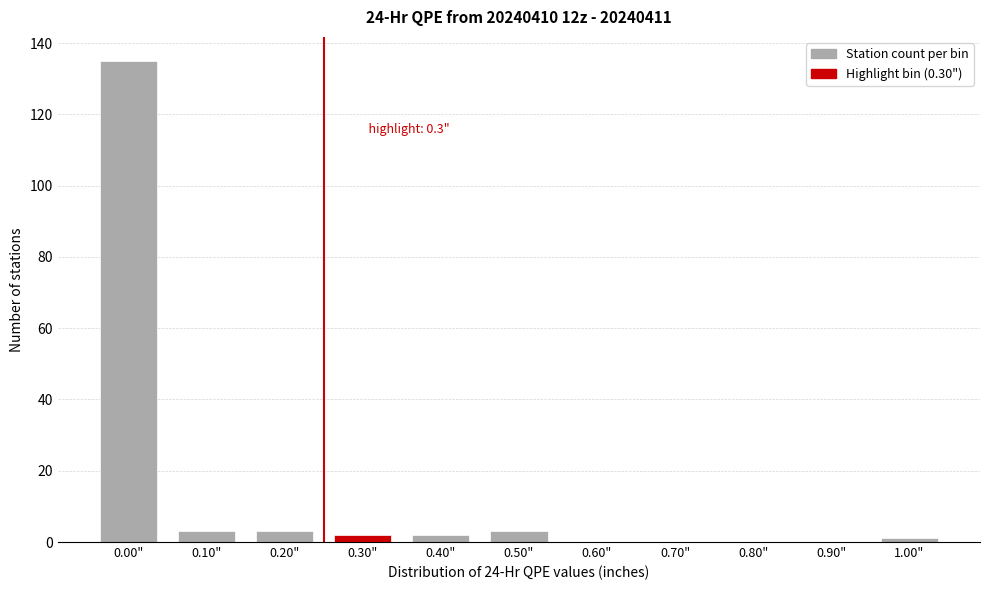

Reading right to left, transcribe all the data shown in this chart.

1.00"=1	0.90"=0	0.80"=0	0.70"=0	0.60"=0	0.50"=3	0.40"=2	0.30"=2	0.20"=3	0.10"=3	0.00"=135